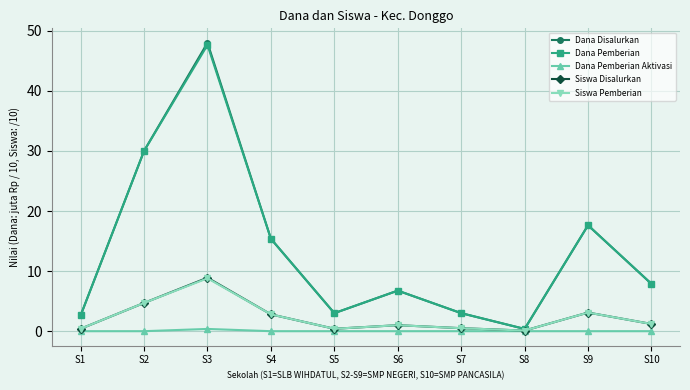

The Dana Disalurkan series shows 0.4 at S8. True or false?

True